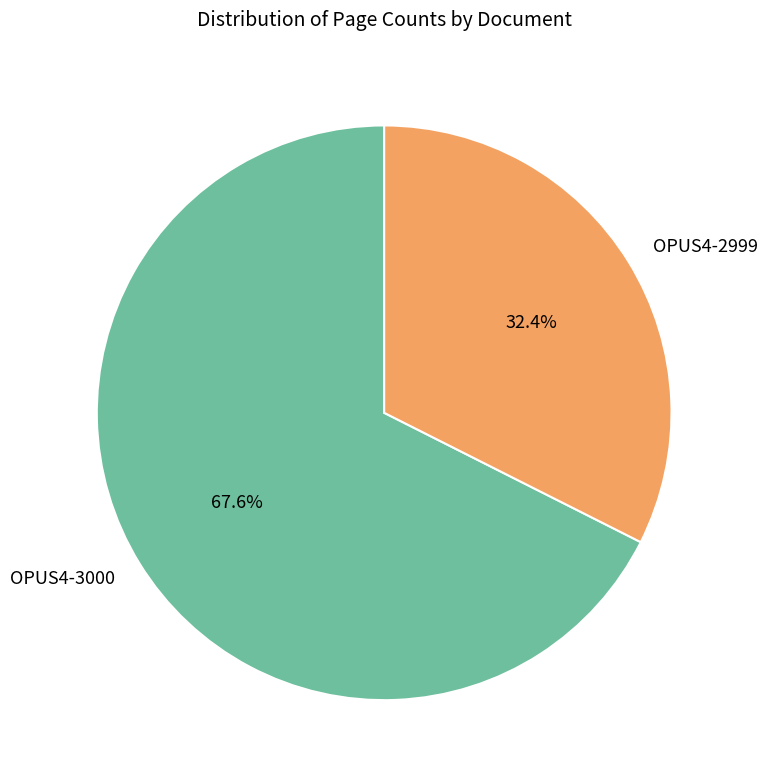

Combined, do OPUS4-3000 and OPUS4-2999 account for over 50%?

Yes